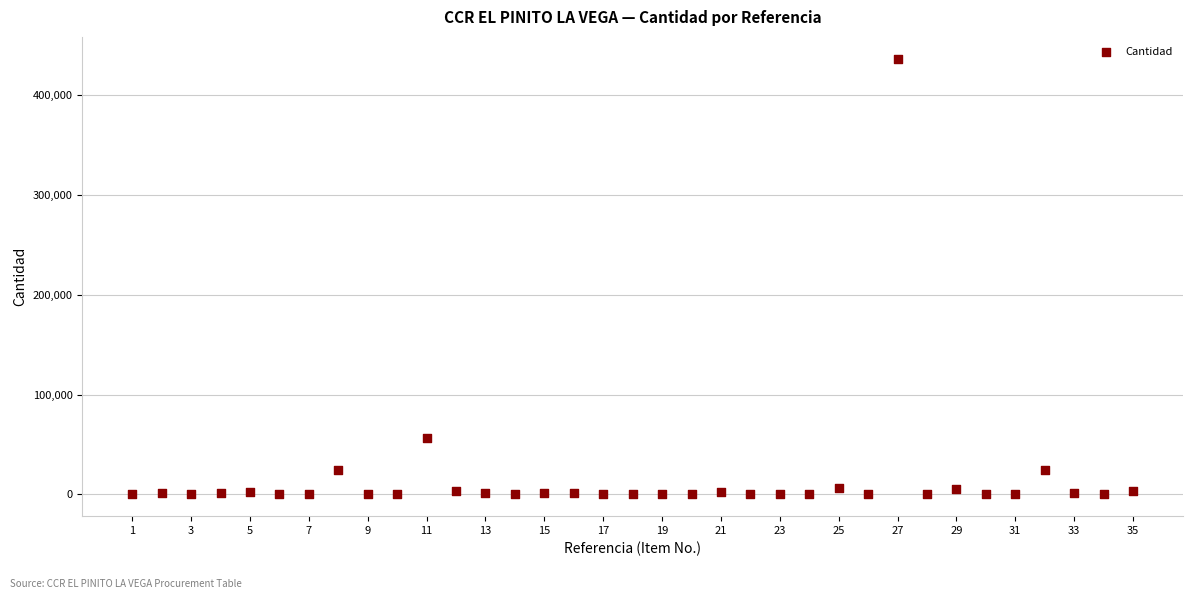

What is the range of Y values (max minus min)?

436748